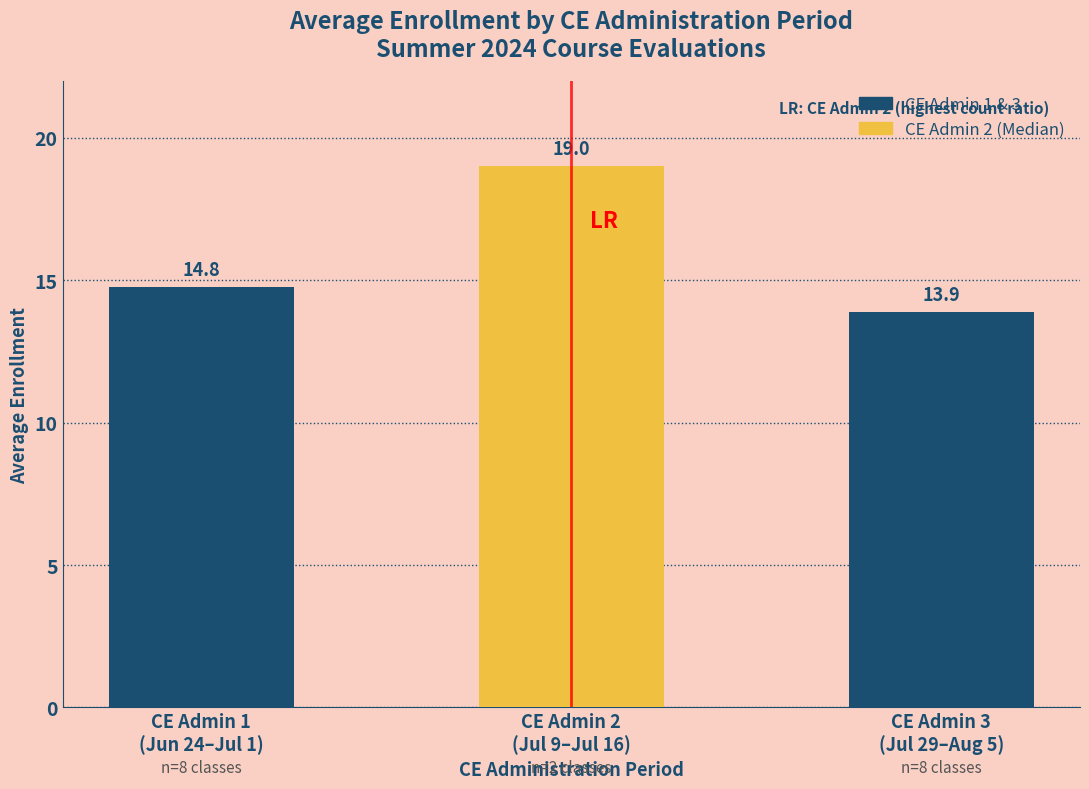

How many distinct data groups are displayed?

2